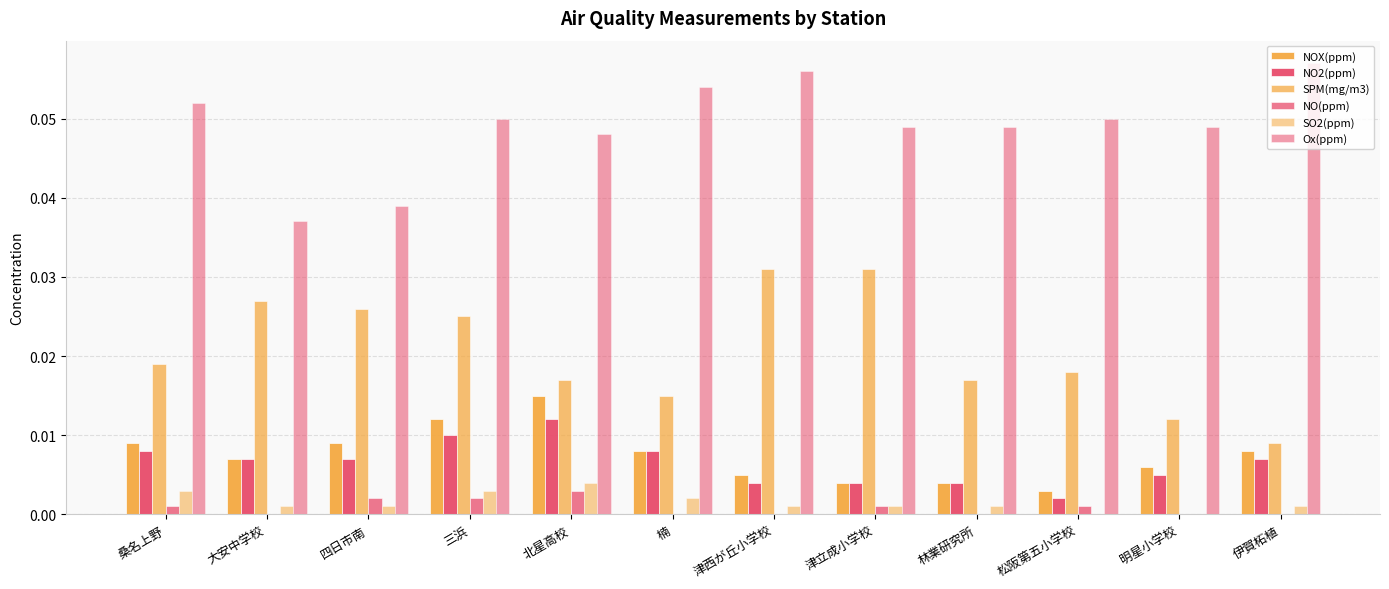

What is the total value across all series at 津西が丘小学校?

0.1